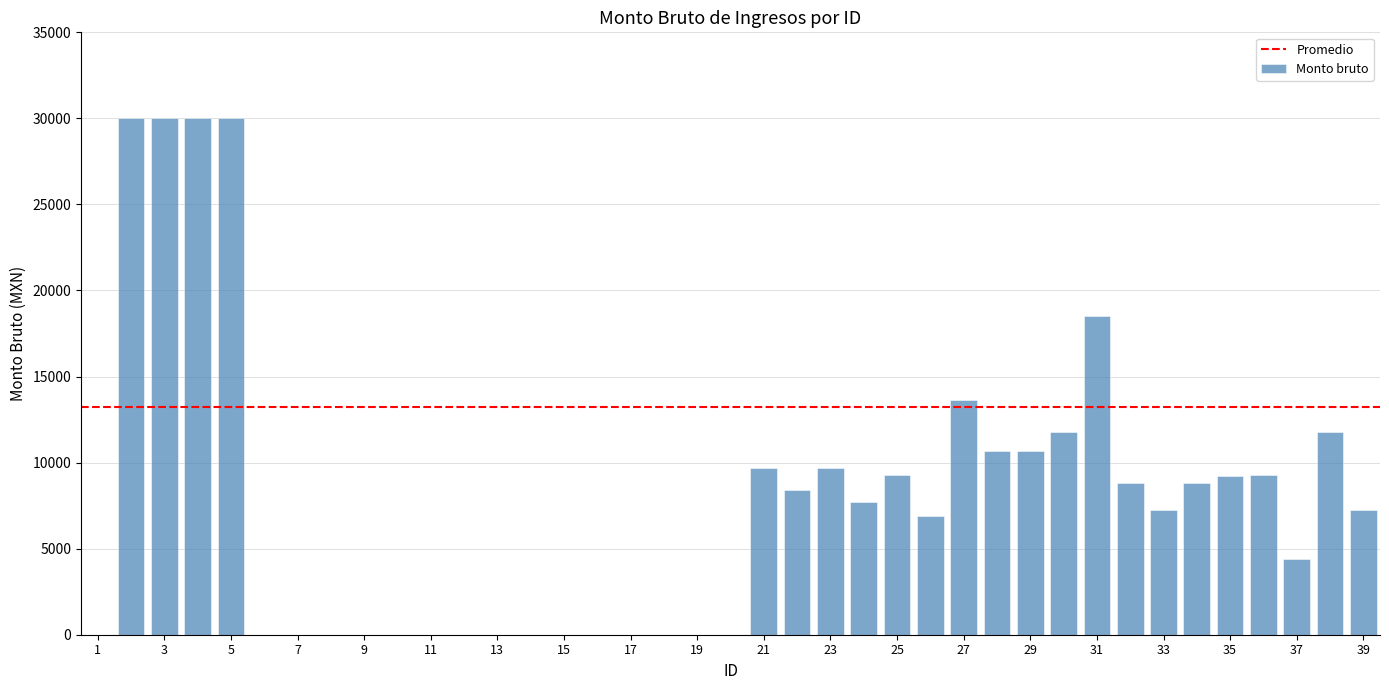

What is the maximum value shown in the chart?

30000.0